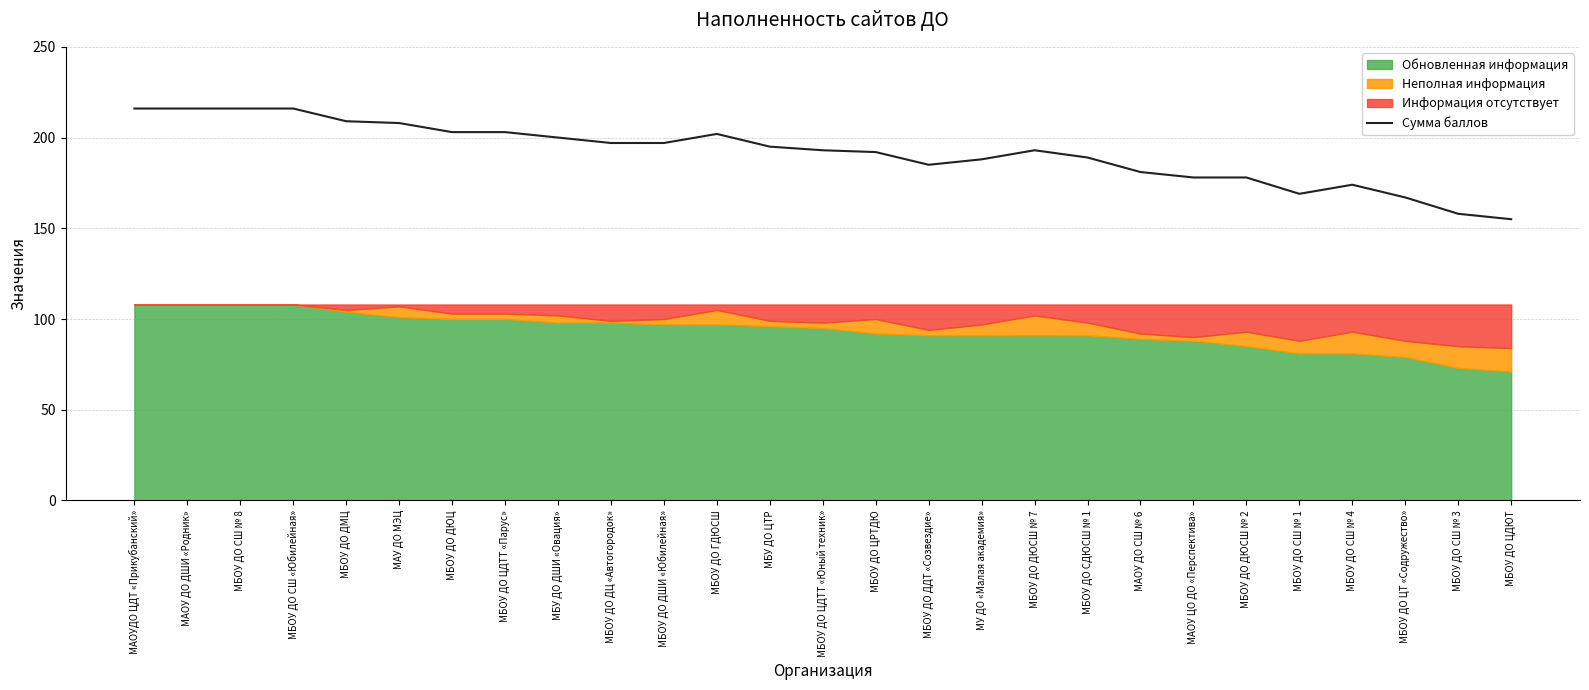

The Сумма баллов series shows 80 at МАУ ДО МЭЦ. True or false?

False